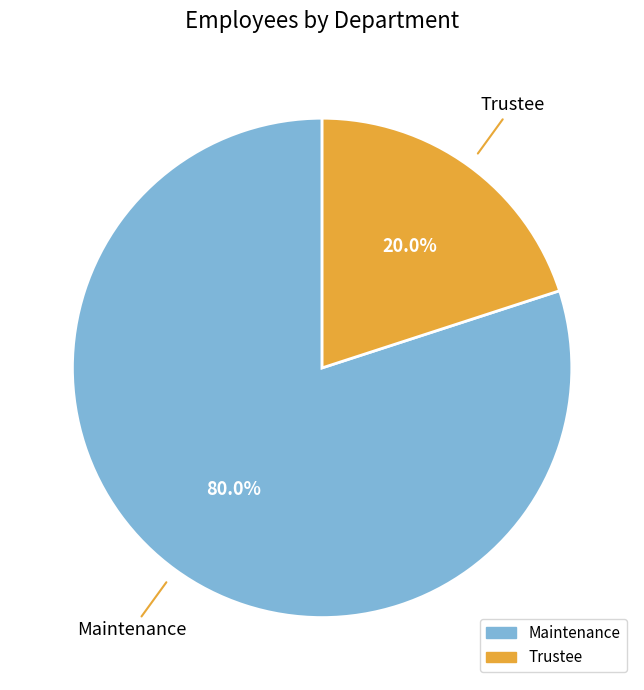

The Maintenance slice represents 70% of the pie. True or false?

False